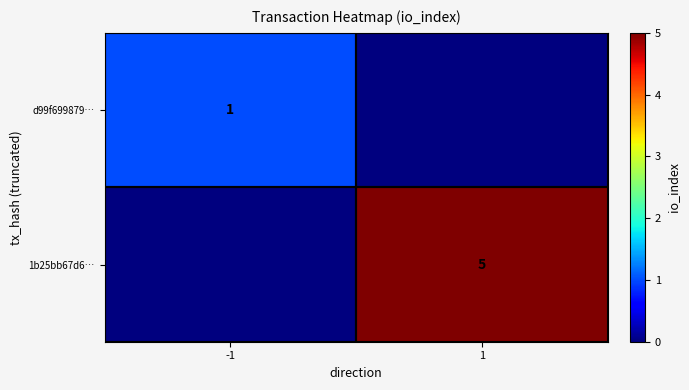

At which category is the sum across all series the highest?

1